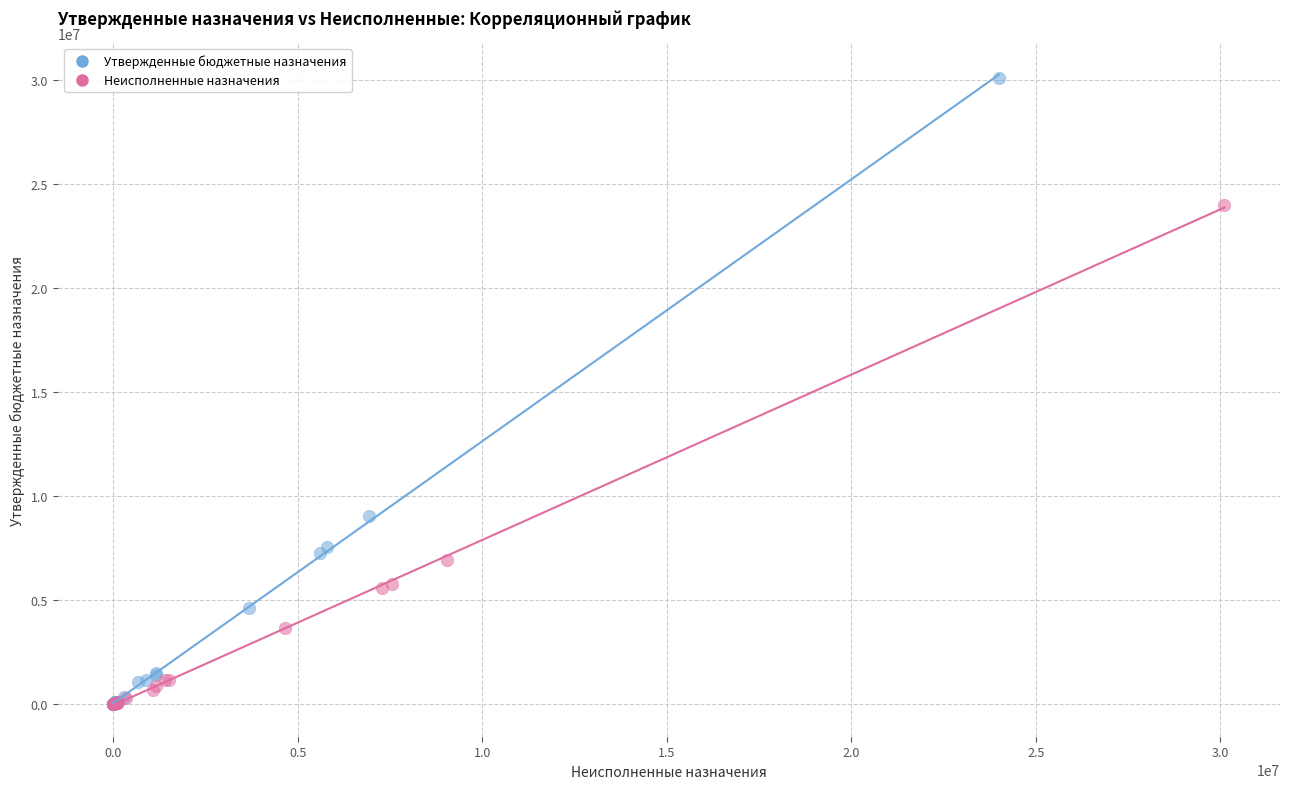

Which series reaches the maximum Y coordinate?

Утвержденные бюджетные назначения